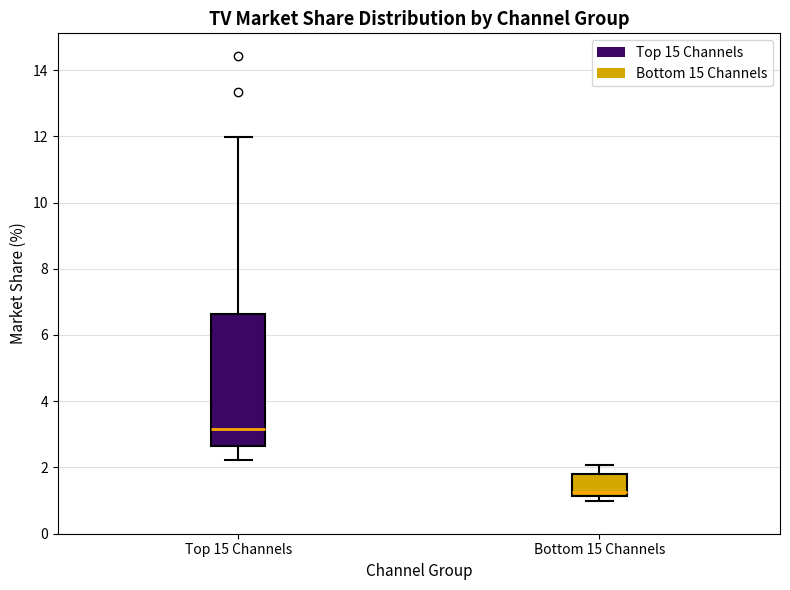

Comparing the boxes themselves (not the whiskers), which one is the tallest?

Top 15 Channels